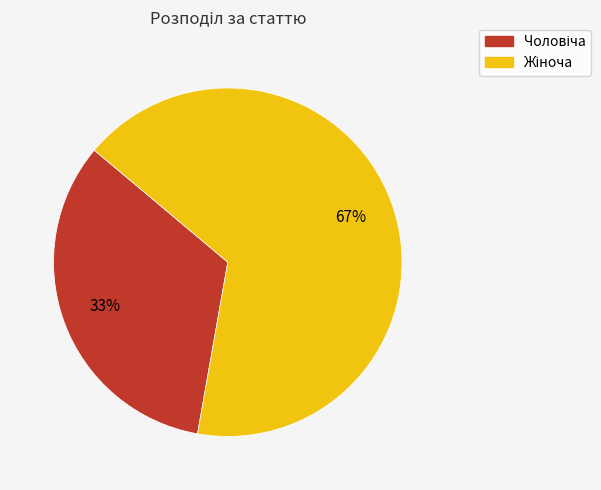

To the nearest percent, what is the average slice percentage?

50%